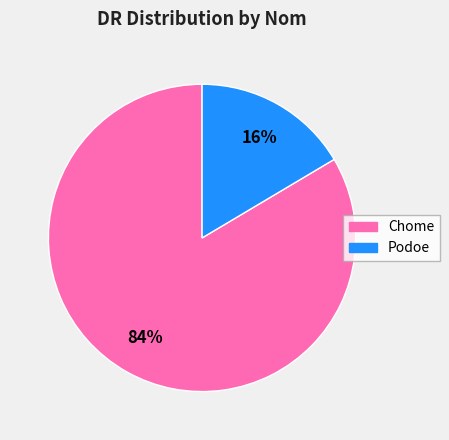

Rank the categories by value from highest to lowest.

Chome, Podoe